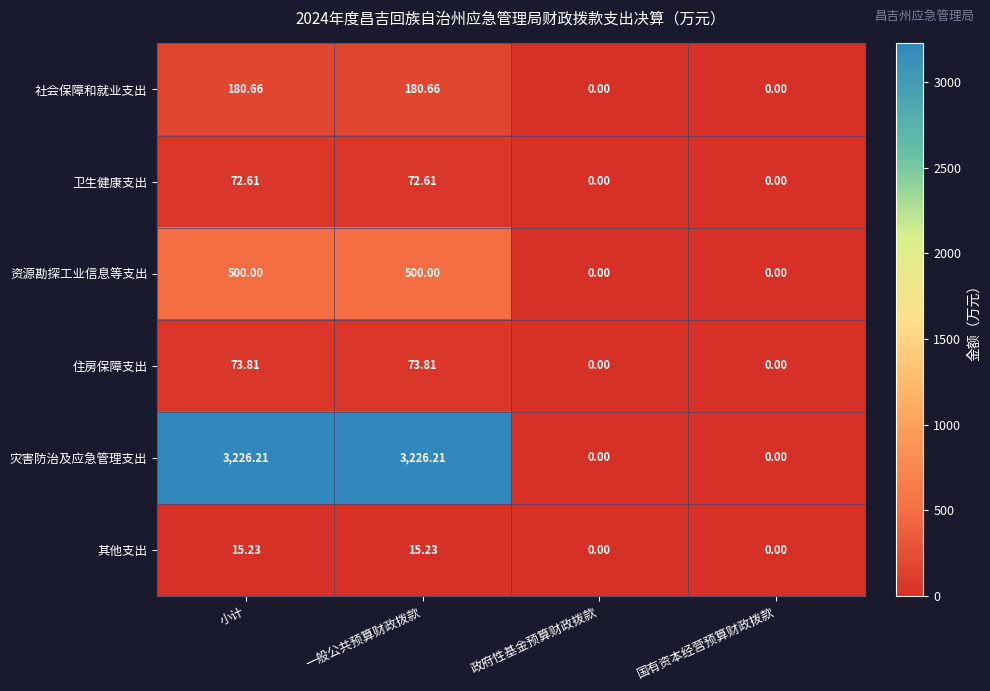

Is the value of 卫生健康支出 at 小计 greater than the value of 灾害防治及应急管理支出 at 政府性基金预算财政拨款?

Yes